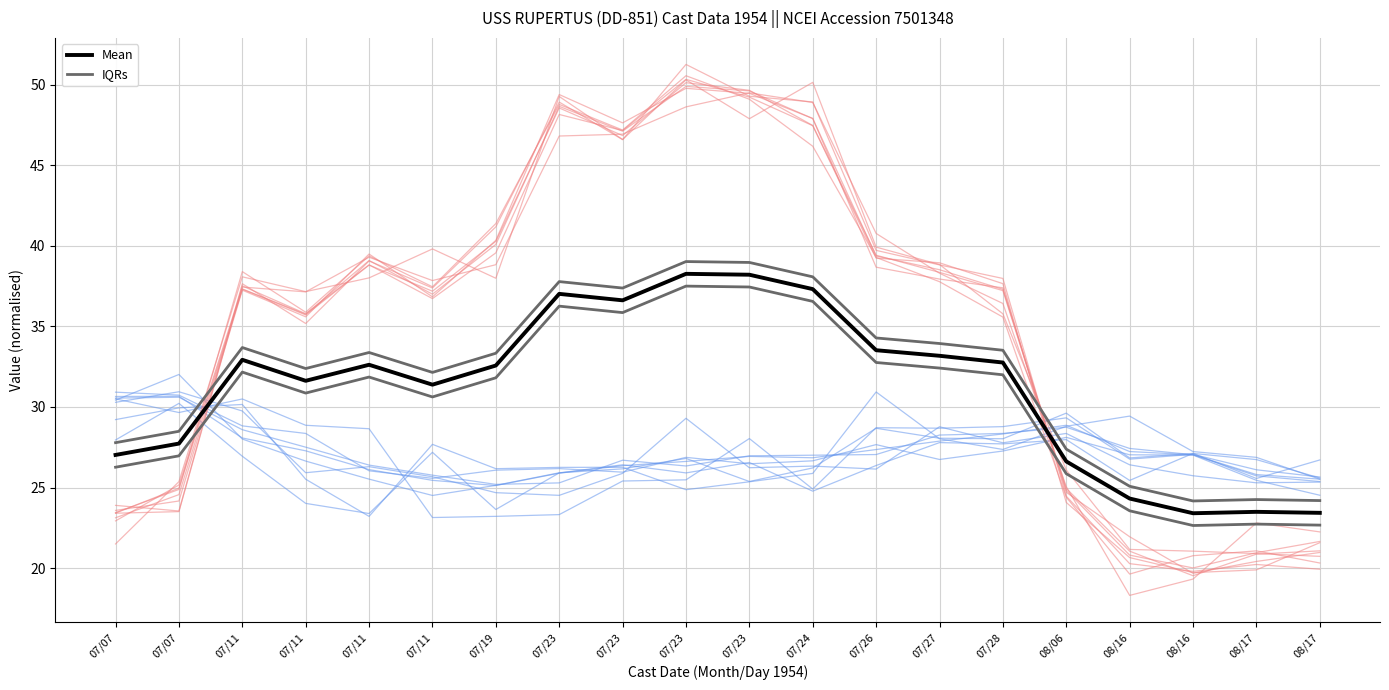

What is the minimum value shown in the chart?

22.6